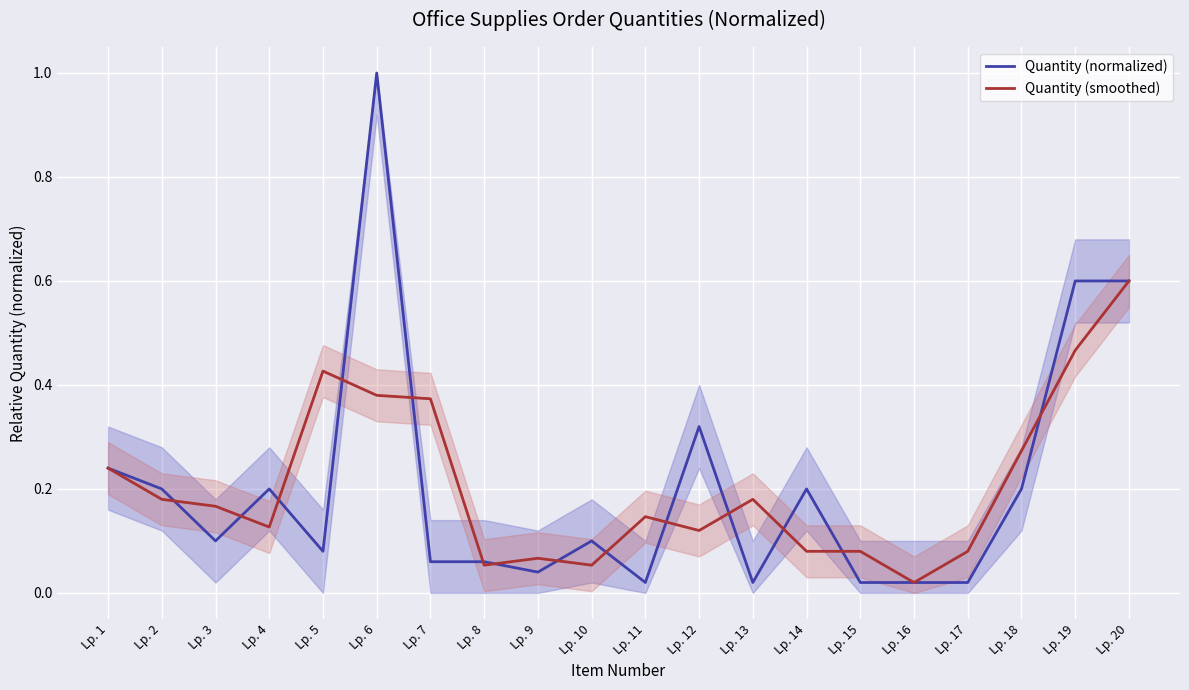

How many interior local valleys does the Quantity (smoothed) series have?

5